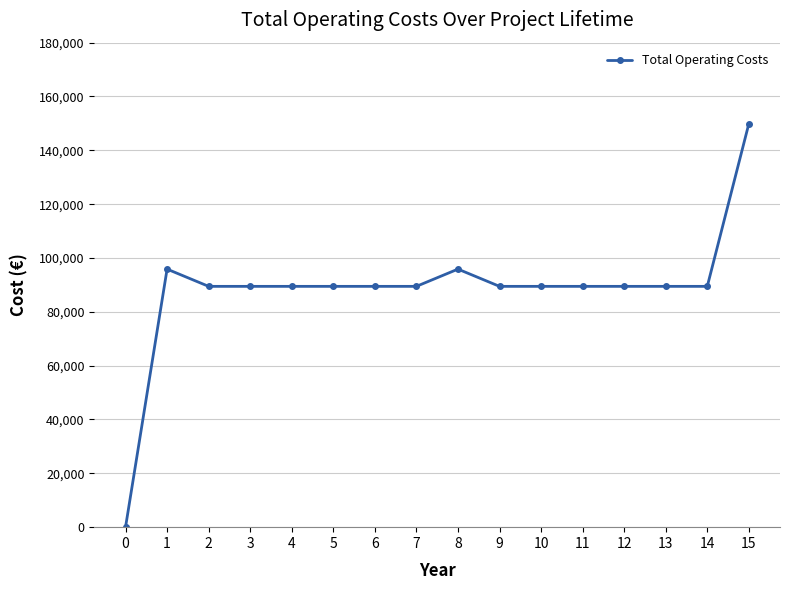

What is the ratio of the value at 11 to the value at 1?

0.9